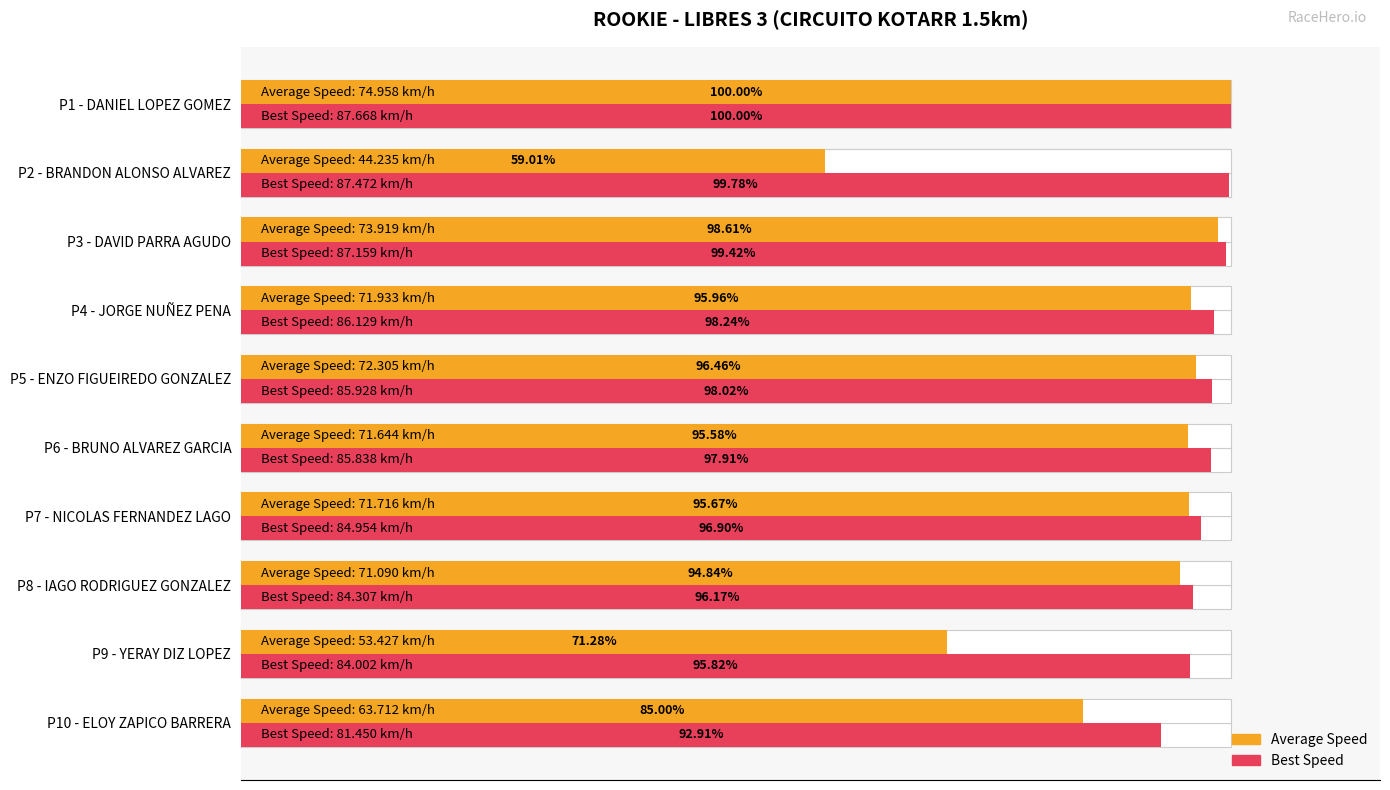

Reading right to left, what are all the values shown in this chart?

Best Speed: 92.9	95.8	96.2	96.9	97.9	98.0	98.2	99.4	99.8	100.0
Average Speed: 85.0	71.3	94.8	95.7	95.6	96.5	96.0	98.6	59.0	100.0